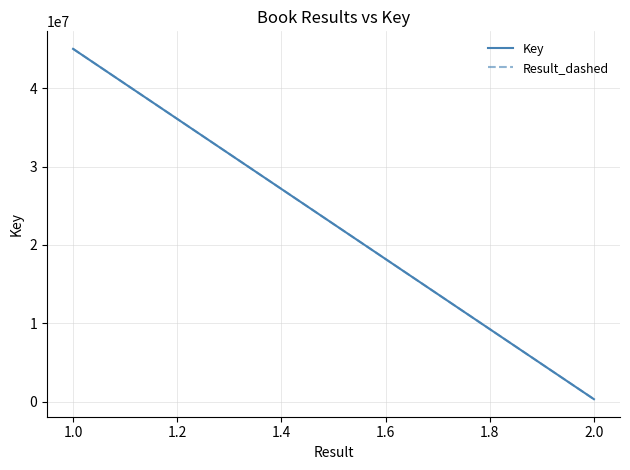

True or false: Result_dashed has a value of 336378 at 2.0.

True